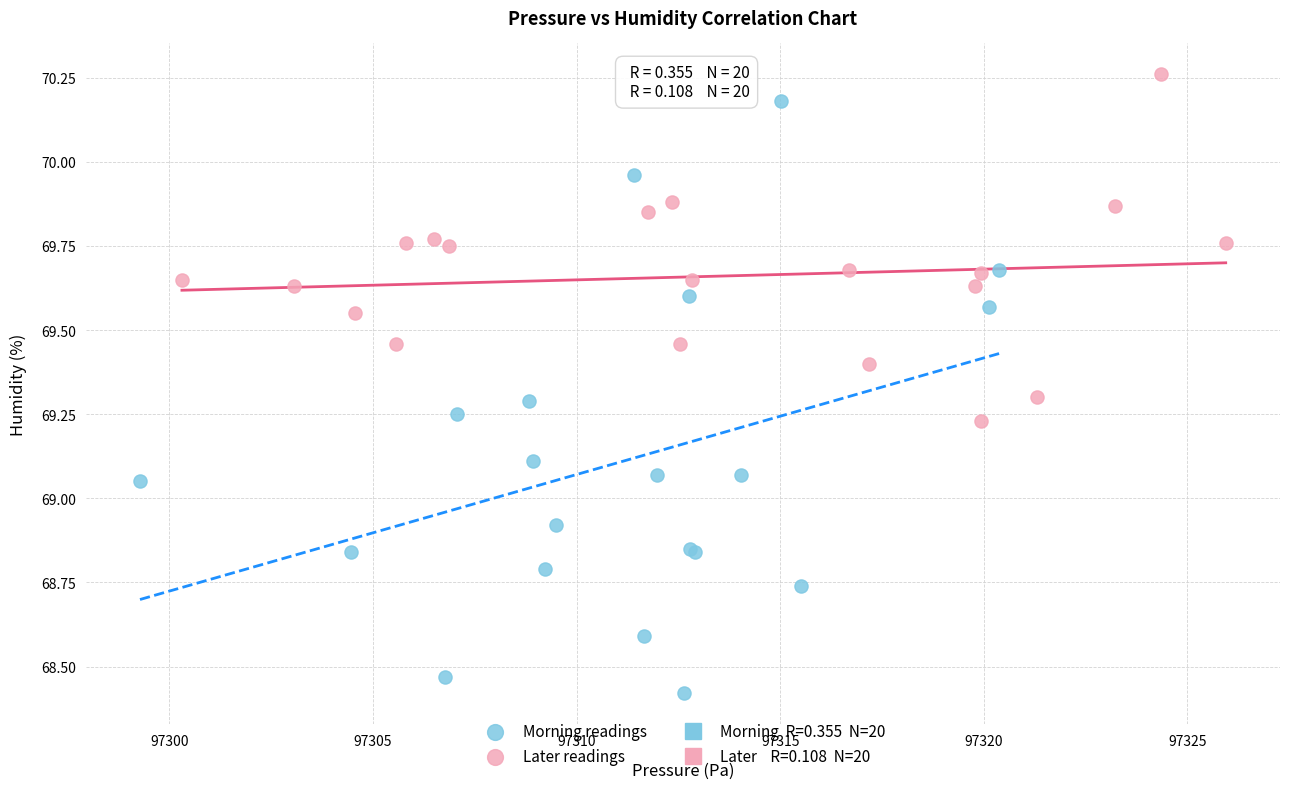

Which series has the largest Y range (max minus min)?

Morning readings